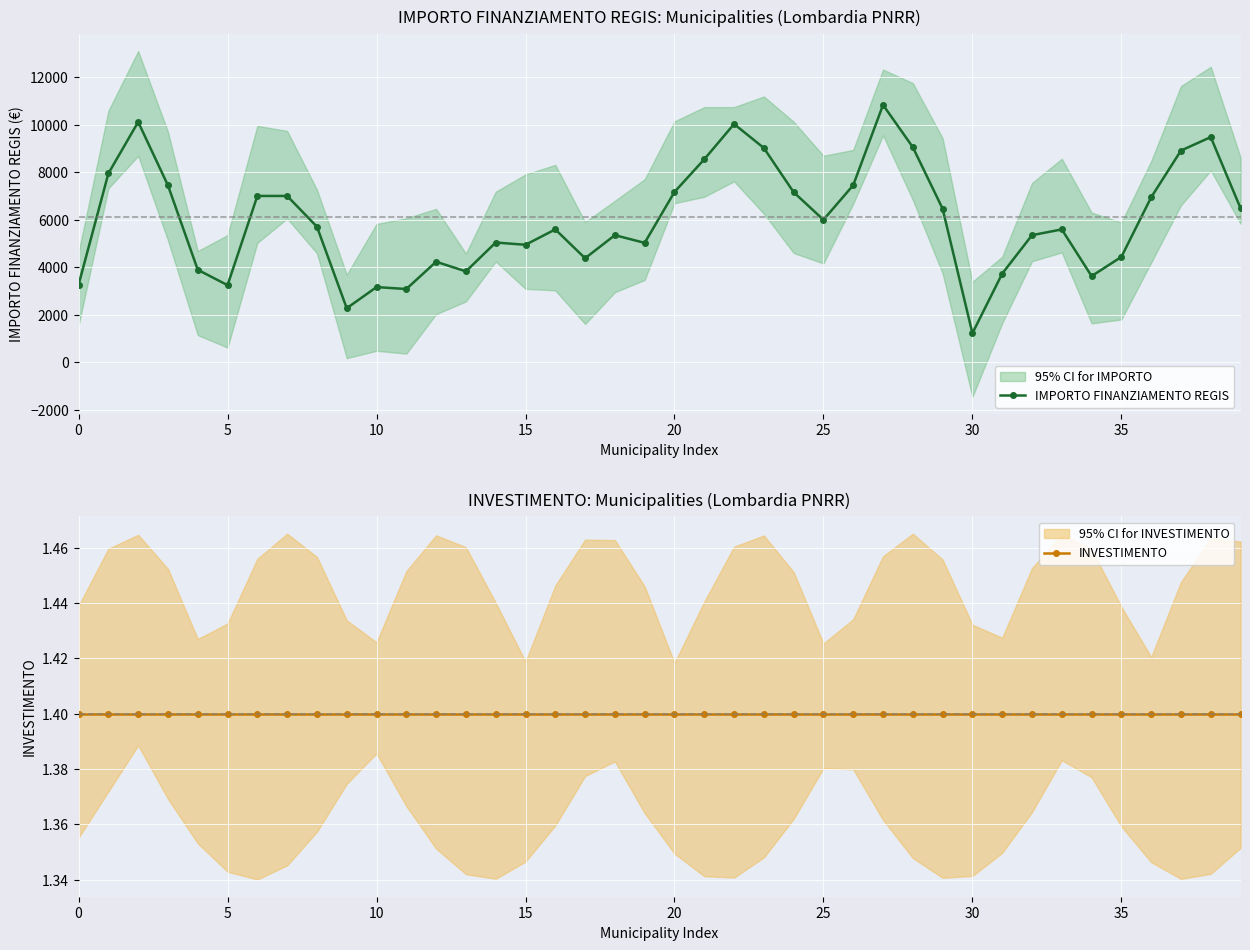

At which category is the sum across all series the highest?

27